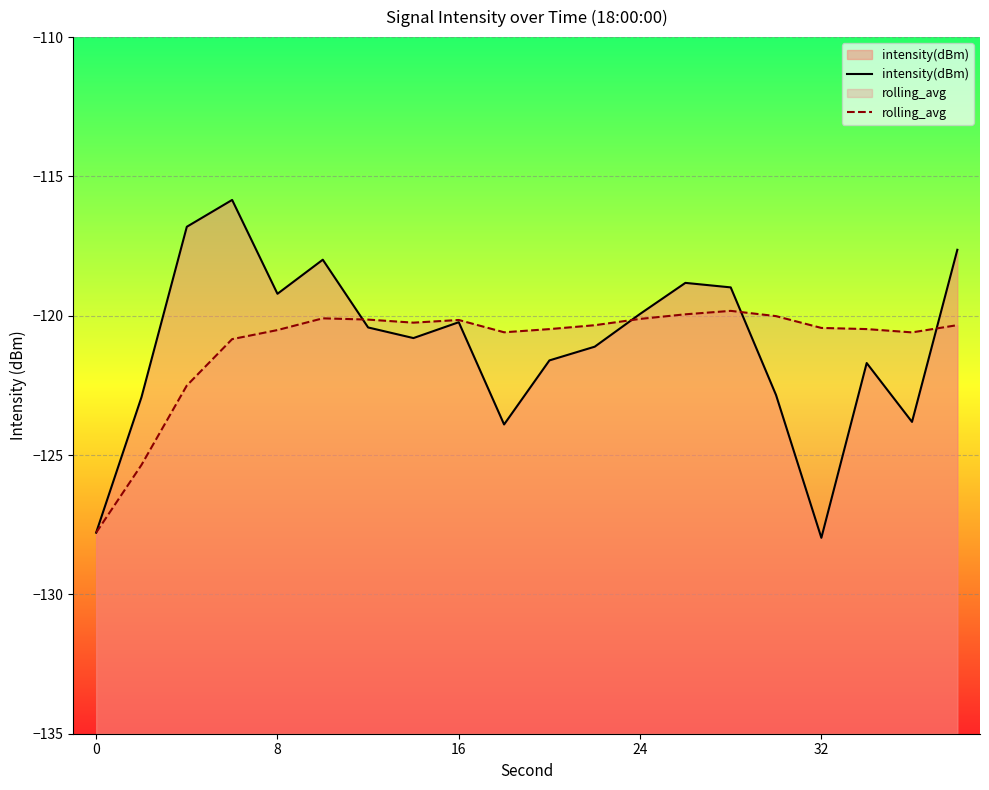

How many interior local valleys does the intensity(dBm) series have?

5